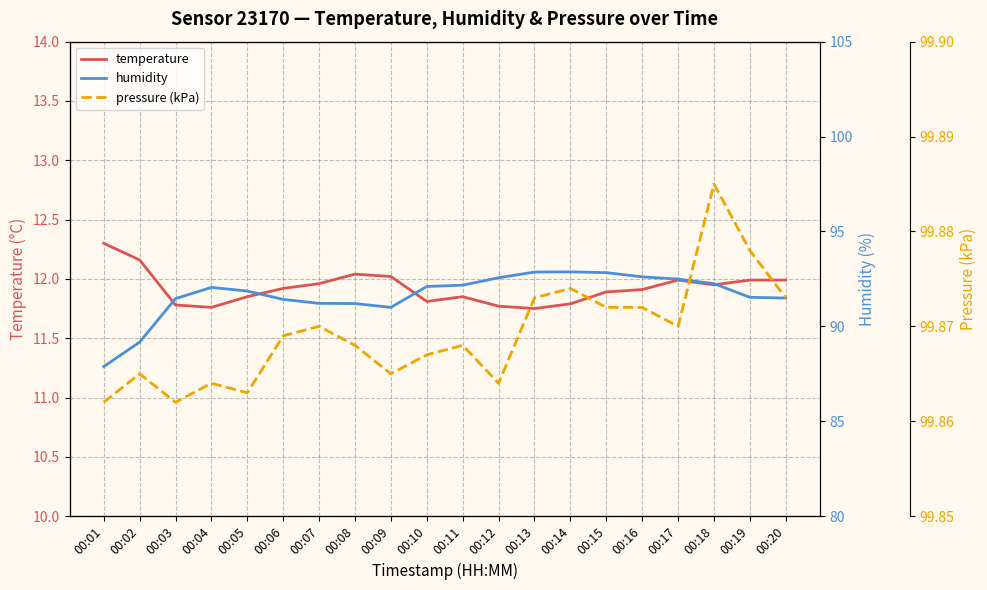

Reading left to right, extract all data points from this chart.

temperature: 12.3	12.2	11.8	11.8	11.8	11.9	12.0	12.0	12.0	11.8	11.8	11.8	11.8	11.8	11.9	11.9	12.0	11.9	12.0	12.0
humidity: 87.9	89.2	91.5	92.0	91.9	91.4	91.2	91.2	91.0	92.1	92.2	92.6	92.9	92.9	92.8	92.6	92.5	92.2	91.5	91.5
pressure (kPa): 99.9	99.9	99.9	99.9	99.9	99.9	99.9	99.9	99.9	99.9	99.9	99.9	99.9	99.9	99.9	99.9	99.9	99.9	99.9	99.9